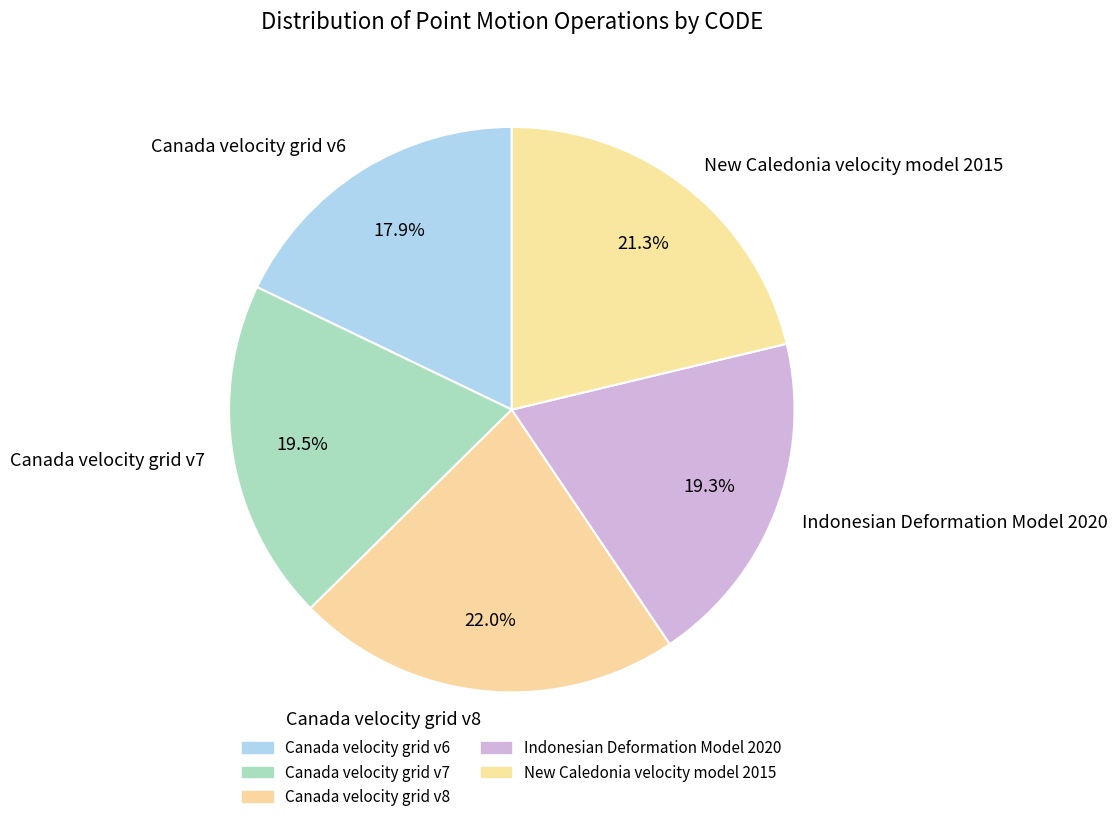

How many segments does this pie chart have?

5